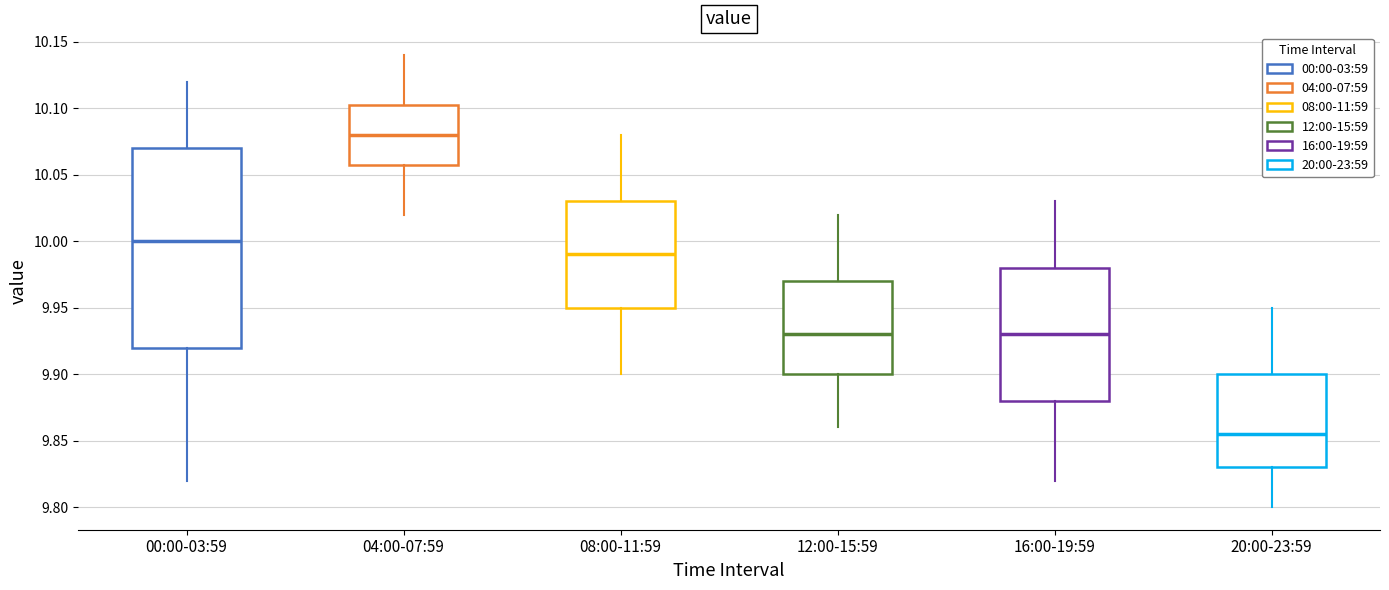

Reading left to right, transcribe this box plot: for each box, give where its median line is, the range the box spans, and where its two whiskers end, as read against the y-axis. The values are not printed on the chart, so give them approximately, as read against the axis.

00:00-03:59: median 10.000, box 9.920 to 10.070, whiskers 9.820 to 10.120
04:00-07:59: median 10.080, box 10.060 to 10.105, whiskers 10.020 to 10.140
08:00-11:59: median 9.990, box 9.950 to 10.030, whiskers 9.900 to 10.080
12:00-15:59: median 9.930, box 9.900 to 9.970, whiskers 9.860 to 10.020
16:00-19:59: median 9.930, box 9.880 to 9.980, whiskers 9.820 to 10.030
20:00-23:59: median 9.855, box 9.830 to 9.900, whiskers 9.800 to 9.950